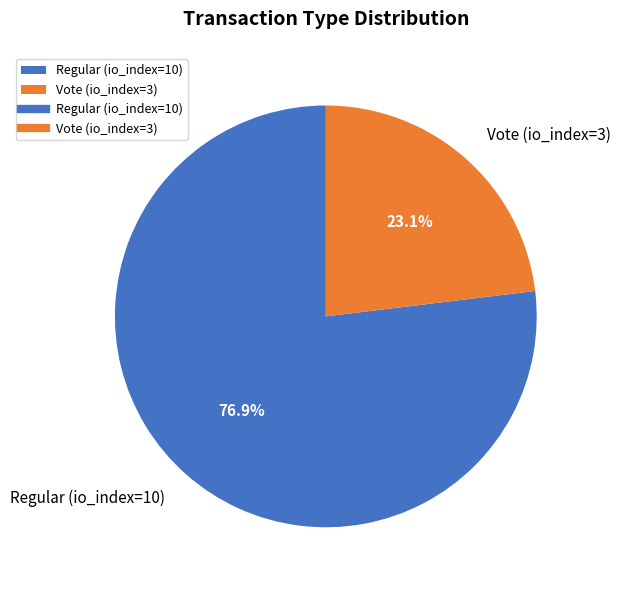

Which category has the smallest portion of the pie?

Vote (io_index=3)